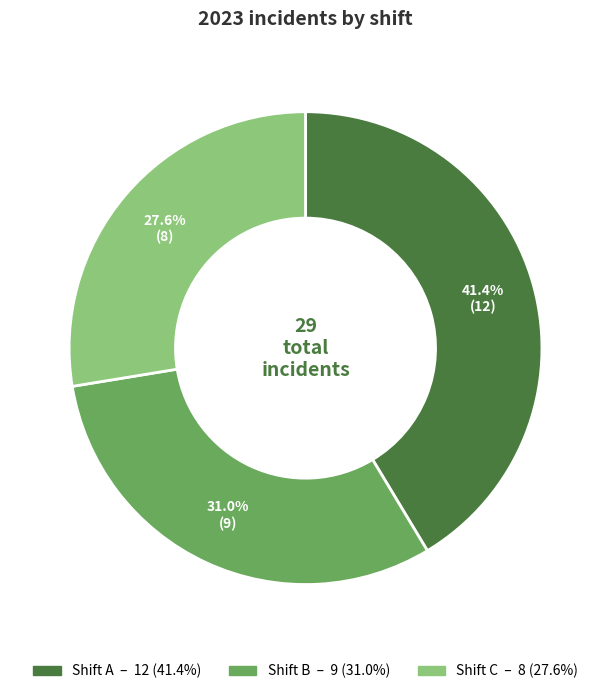

Is there any slice that represents more than half of the pie?

No